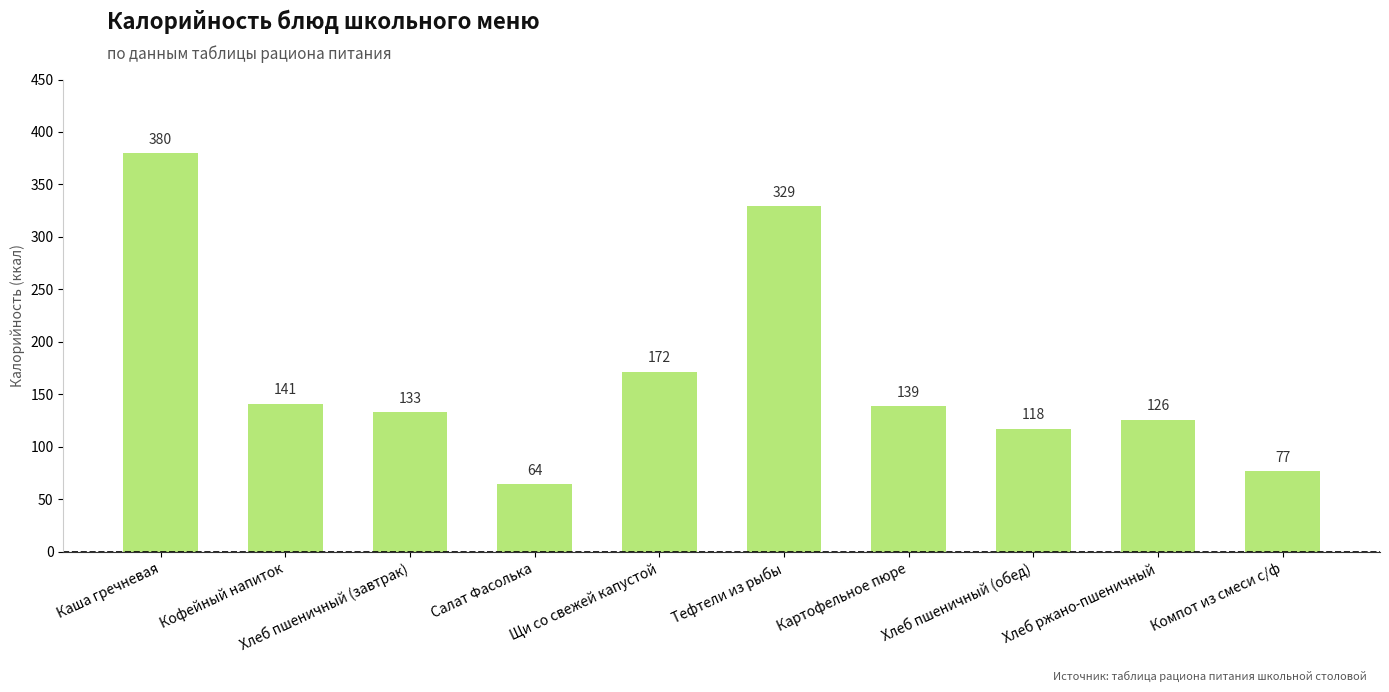

What is the label of the 1st bar from the right?

Компот из смеси с/ф